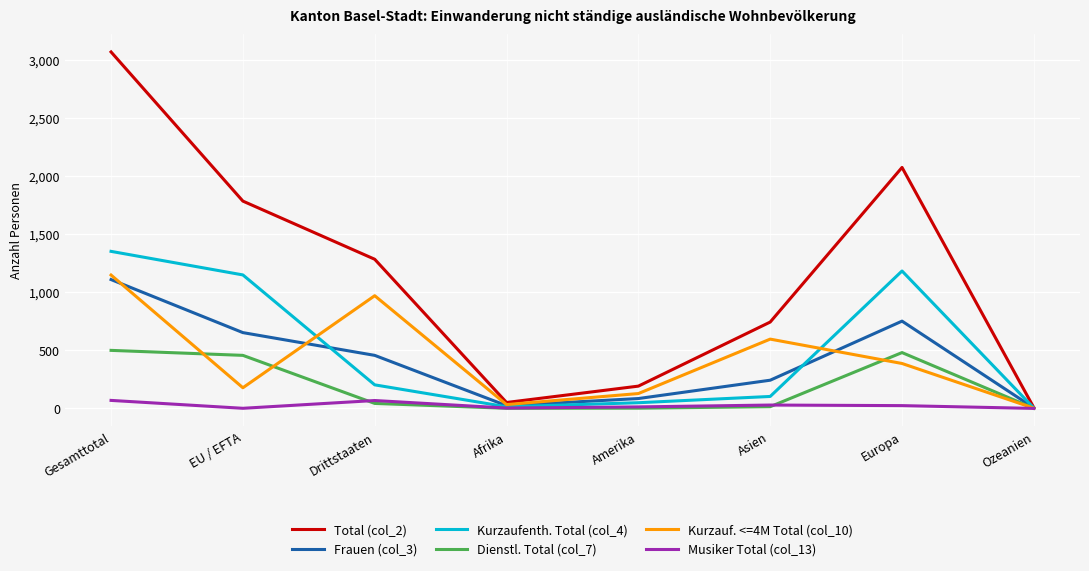

Count the number of data series in this chart.

6